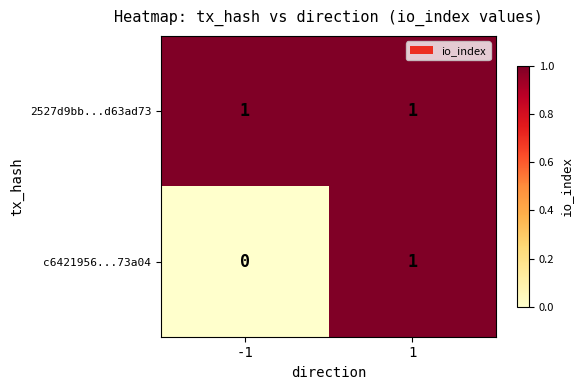

Read the 2527d9bb...d63ad73 value at 1.

1